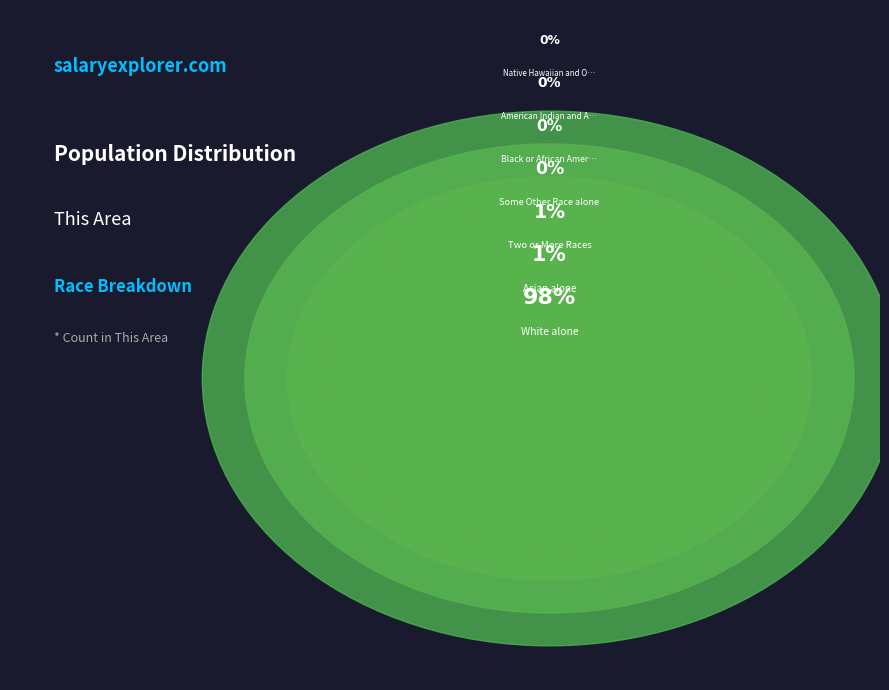

What is the largest slice in the pie chart?

White alone